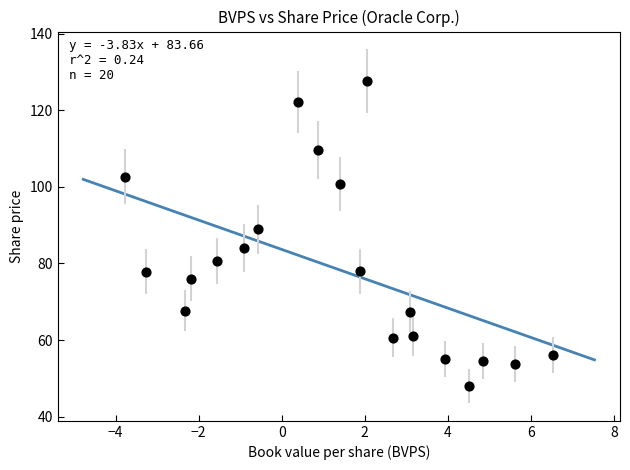

What is the range of Y values (max minus min)?

79.6